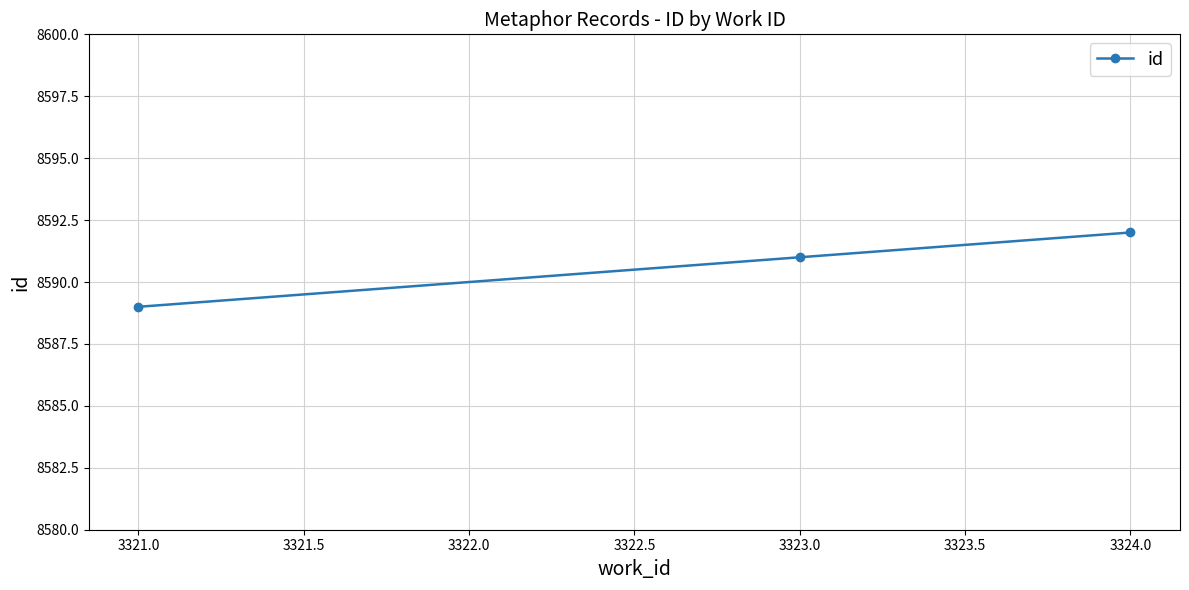

How many data points are less than 8591?

1